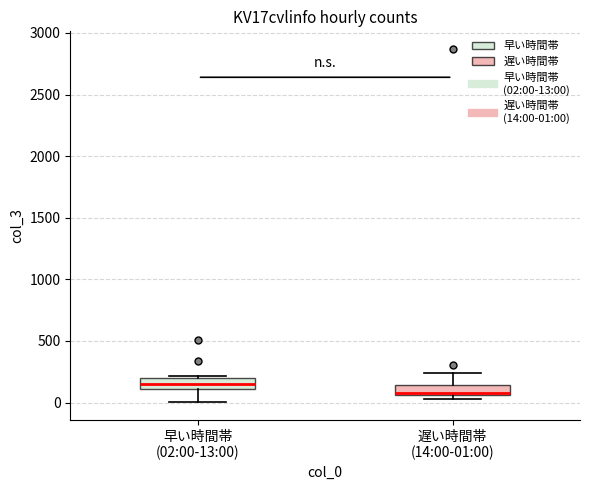

Reading left to right, read every box against the y-axis: the position of its median line, the range the box covers, and the ends of its whiskers. The values are not printed on the chart, so give them approximately, as read against the axis.

早い時間帯 (02:00-13:00): median 150, box 100 to 200, whiskers 0 to 200 (just above the box's upper edge)
遅い時間帯 (14:00-01:00): median 50 (just above the box's lower edge), box 50 to 150, whiskers 50 (just below the box's lower edge) to 250